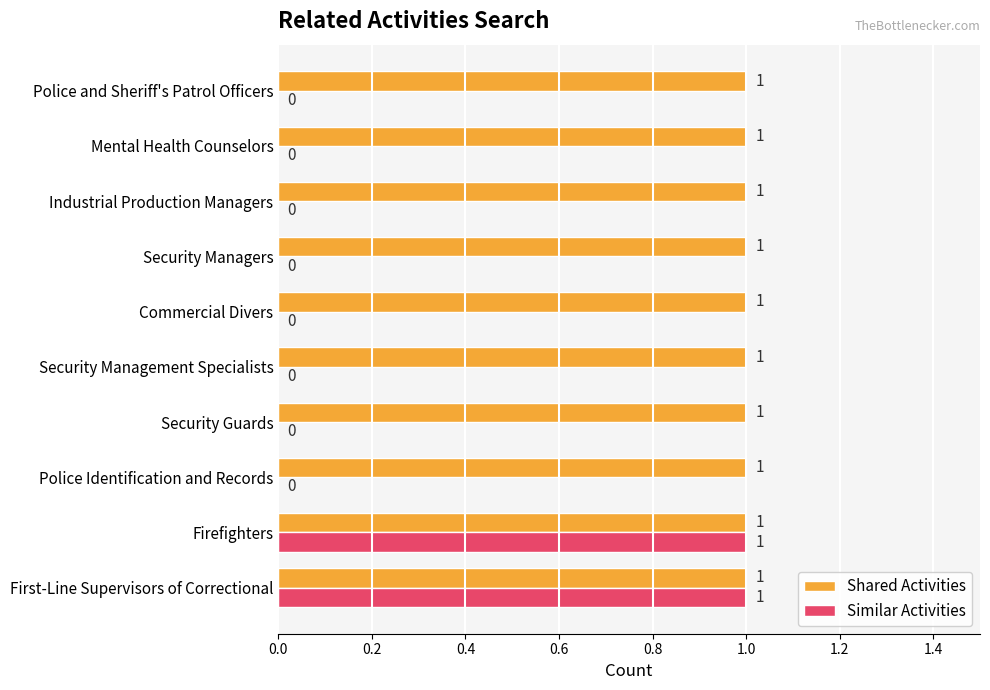

True or false: Shared Activities has a value of 0 at Security Management Specialists.

False